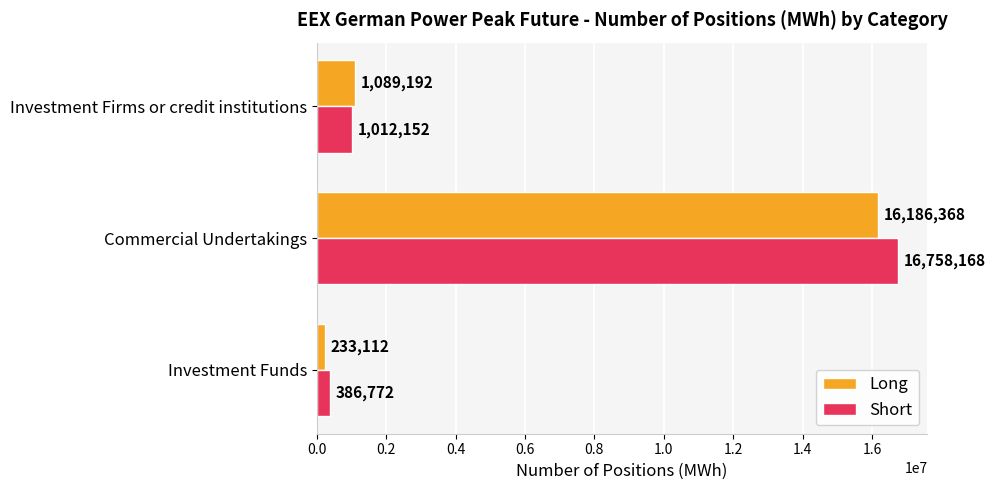

At how many categories does at least one series exceed 3352529?

1